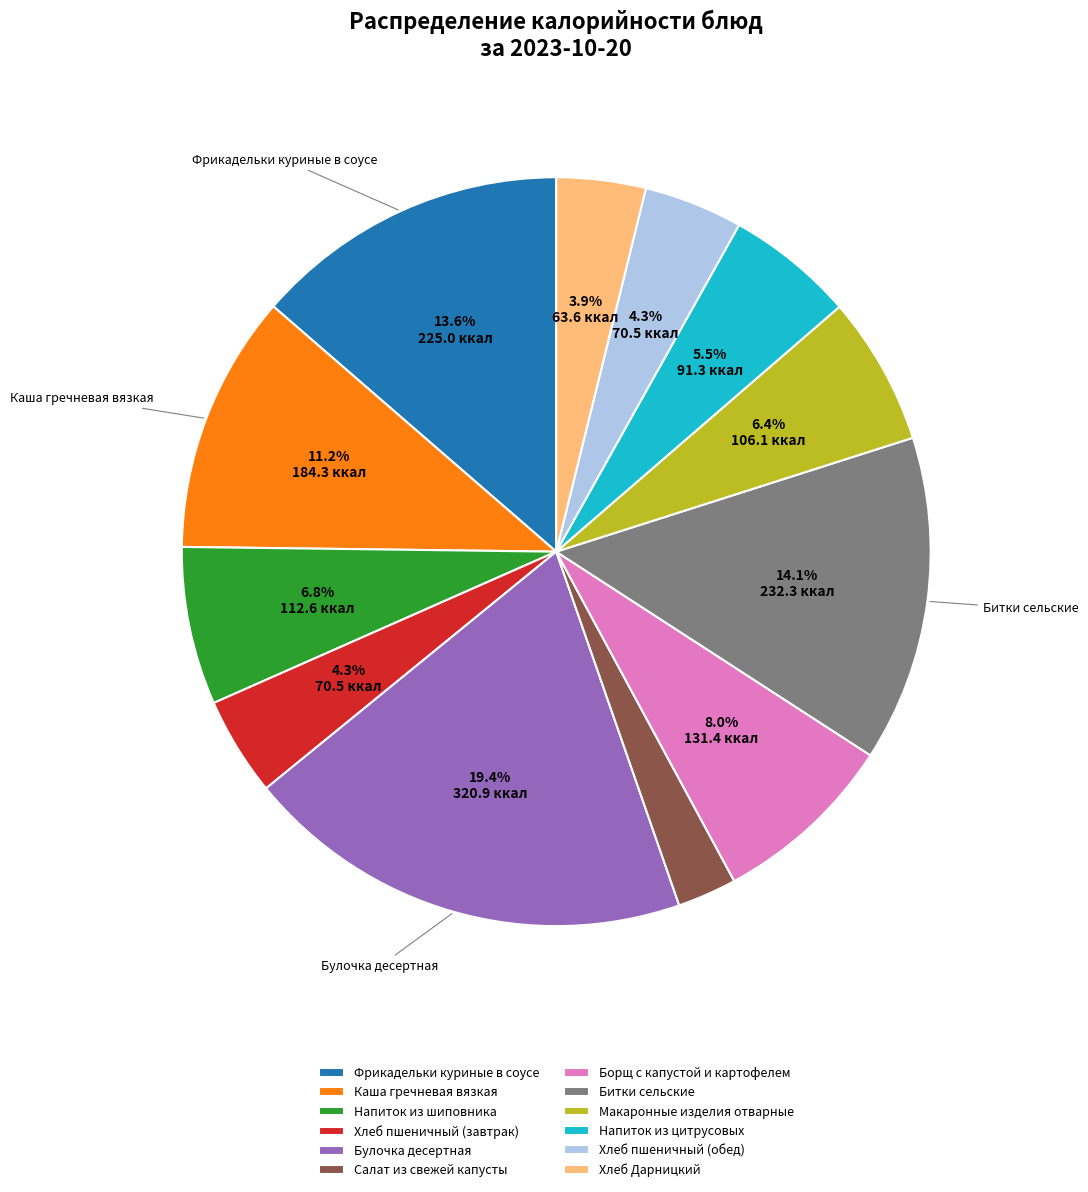

Which category has the biggest portion of the pie?

Булочка десертная